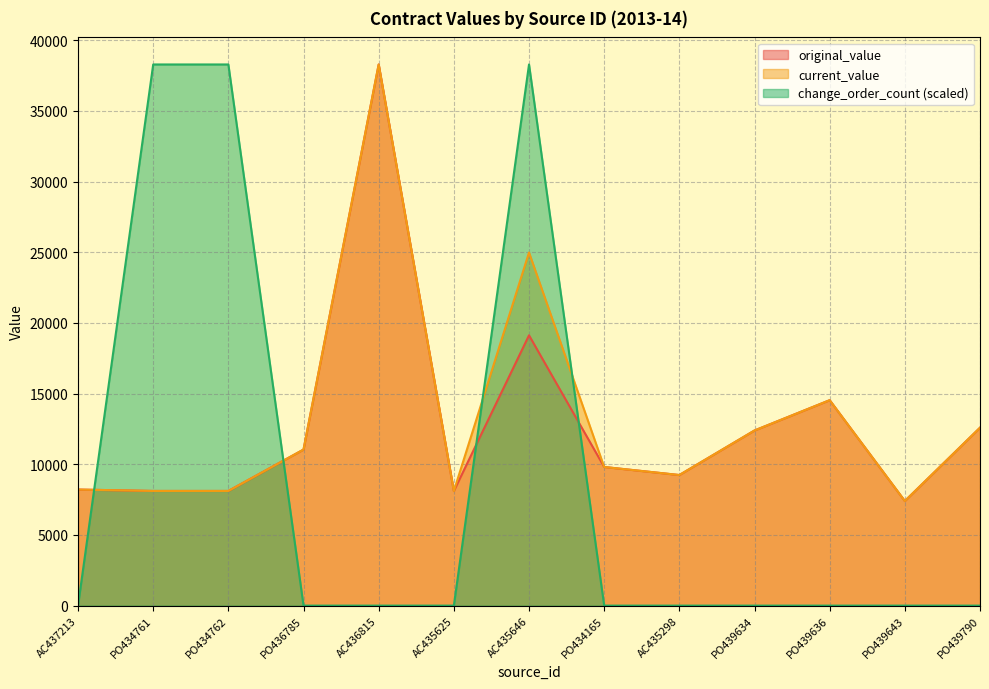

Is it true that original_value equals 12389.7 at PO439634?

True